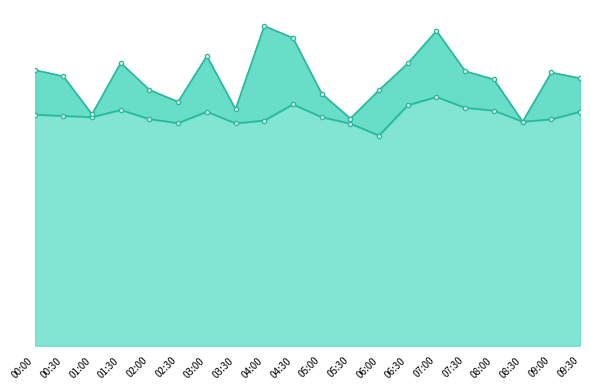

What is the label of the 10th point from the right?

05:00